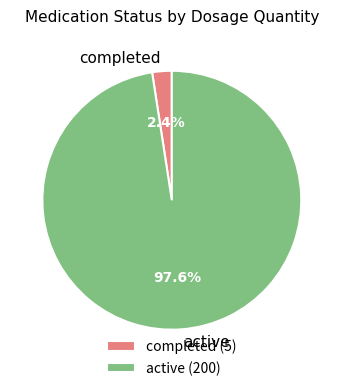

To the nearest percent, what is the average slice percentage?

50%